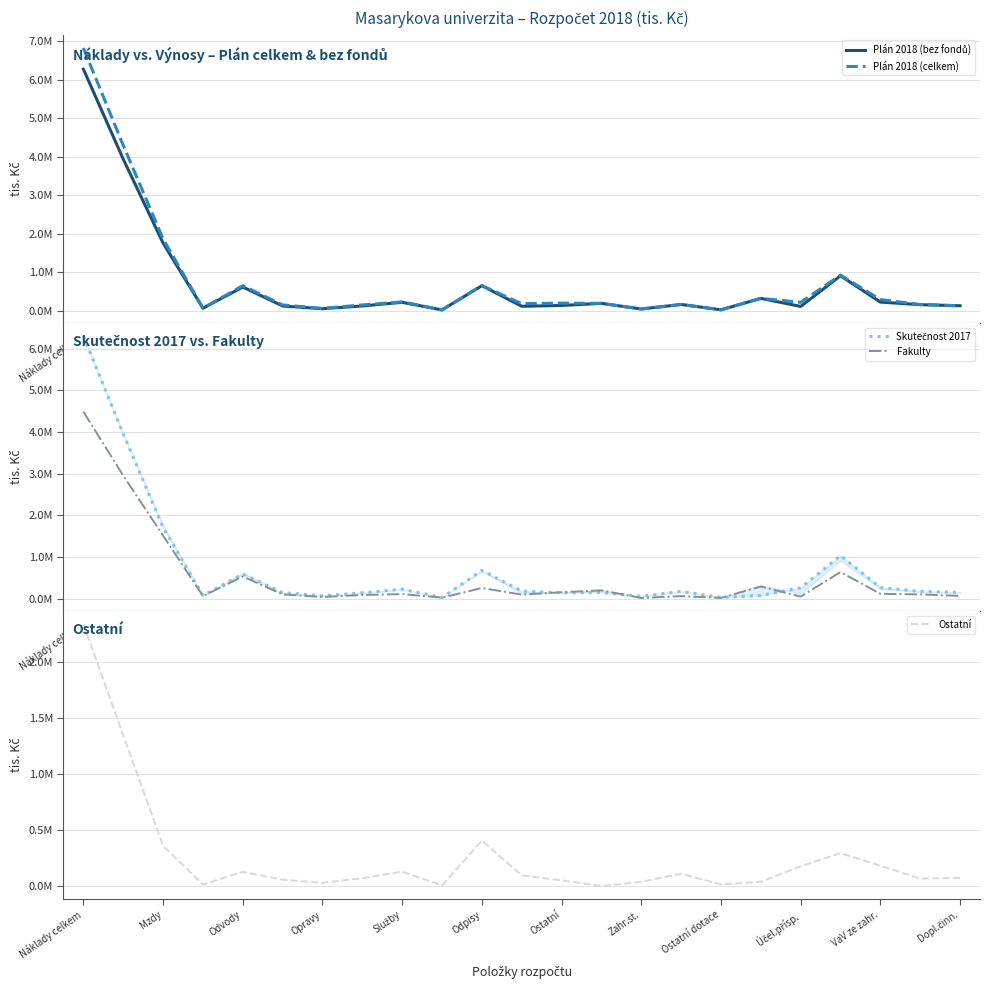

How many values in the Plán 2018 (bez fondů) series are below 163041?

11